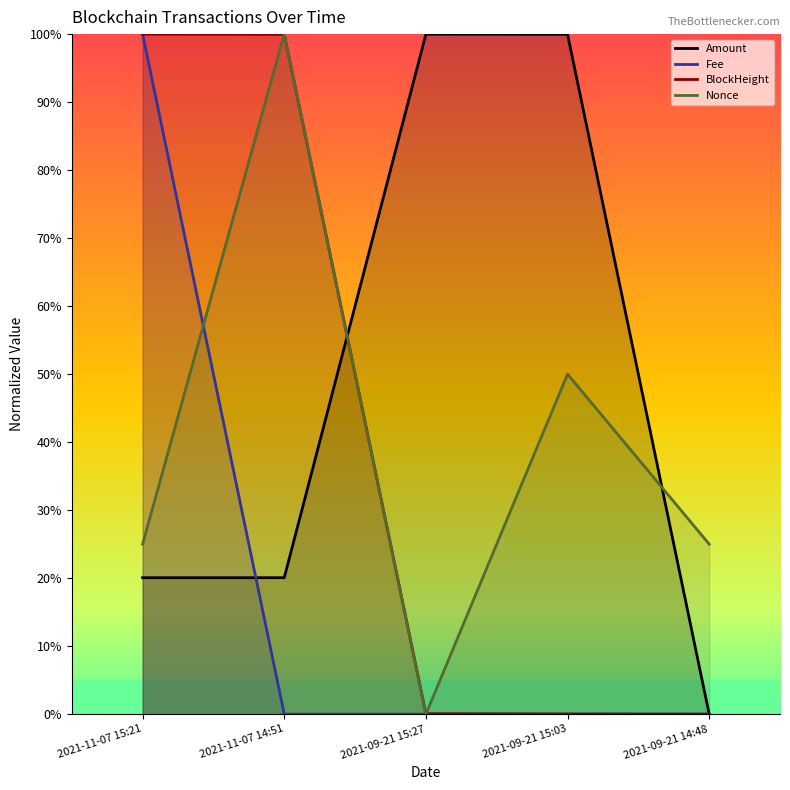

Between which two adjacent categories do Nonce and Amount first intersect?

2021-11-07 14:51 and 2021-09-21 15:27